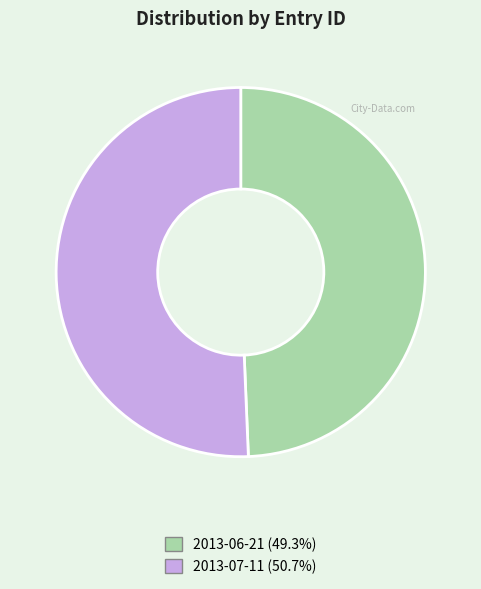

How many slices are in this pie chart?

2